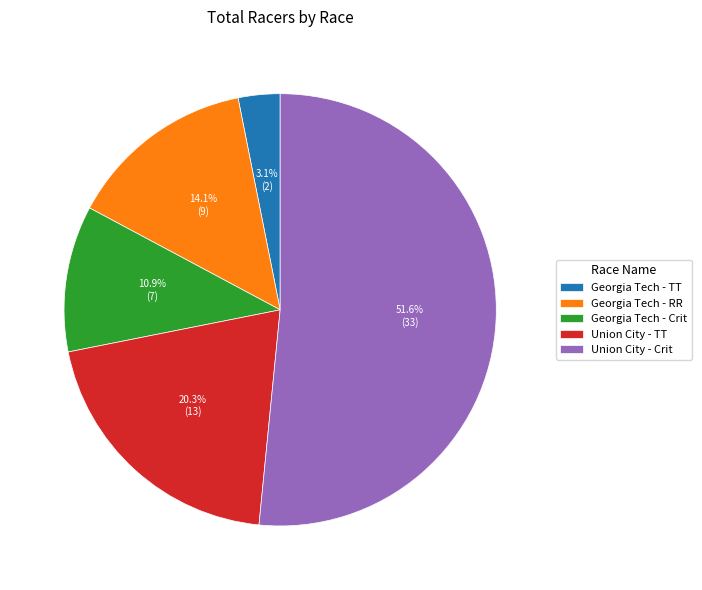

Which category has the biggest portion of the pie?

Union City - Crit